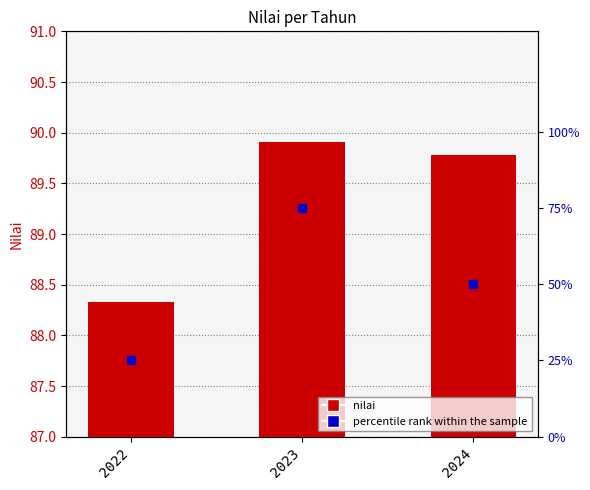

List the series in order of their peak value, highest first.

nilai, percentile rank within the sample